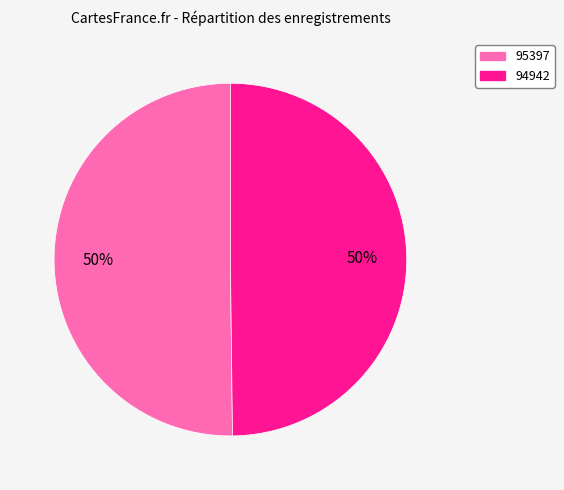

What is the ratio of the value at 95397 to the value at 94942?

1.0